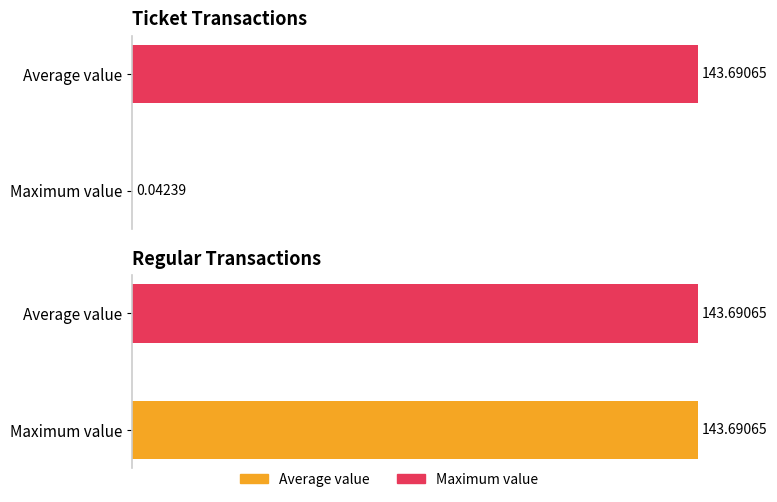

How many bars are there in each group?

2